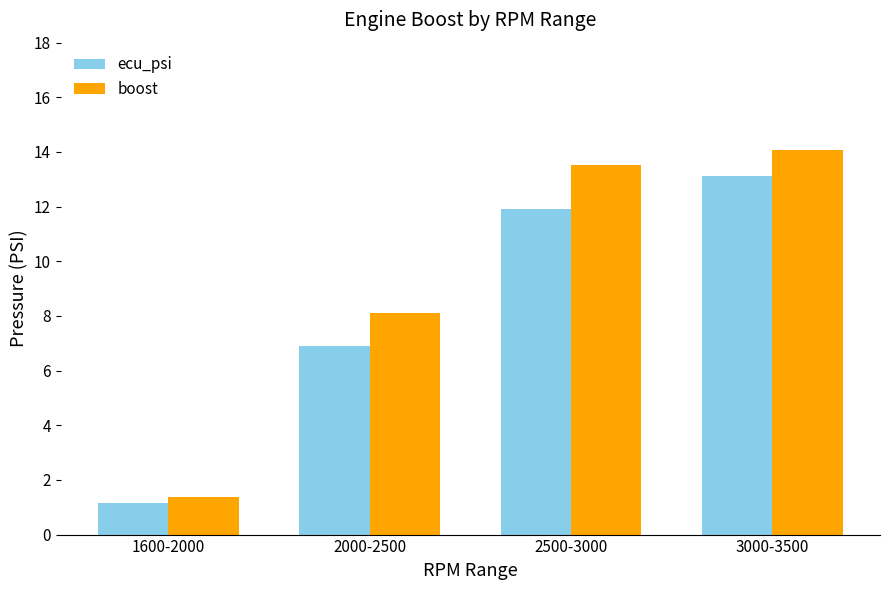

What is the spread (max minus min) of values at 2000-2500?

1.2